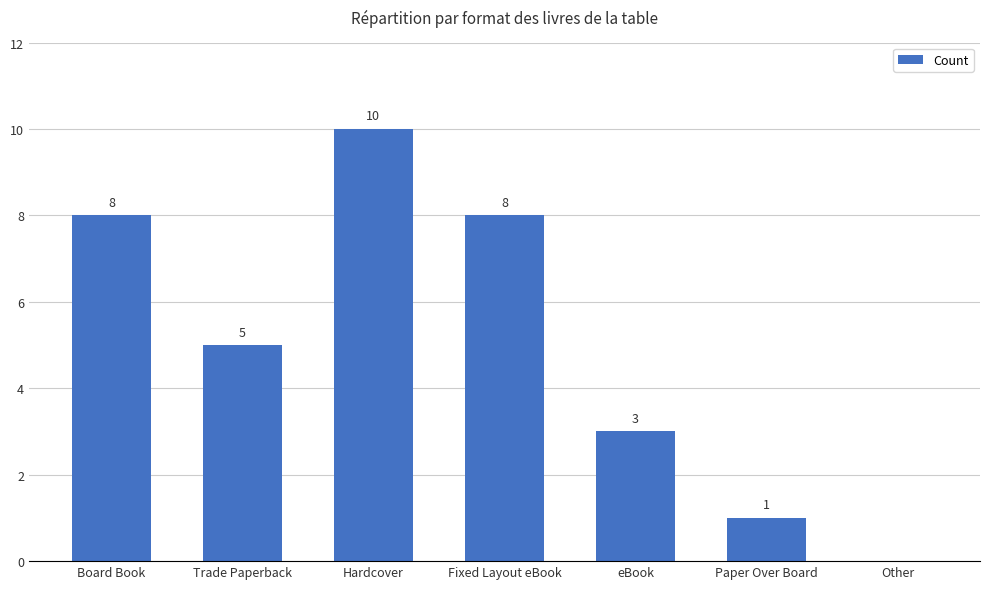

Reading left to right, list all the values displayed in this chart.

8	5	10	8	3	1	0